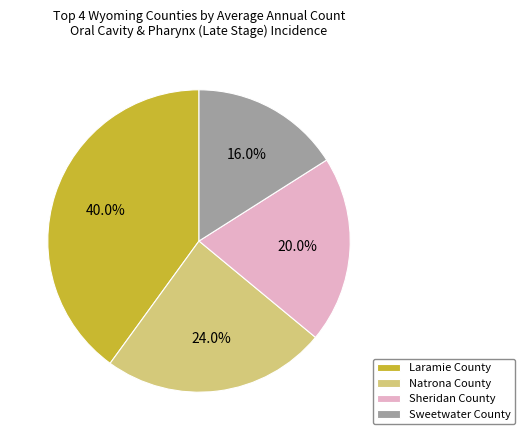

To the nearest percent, what percentage of the pie is Natrona County?

24%